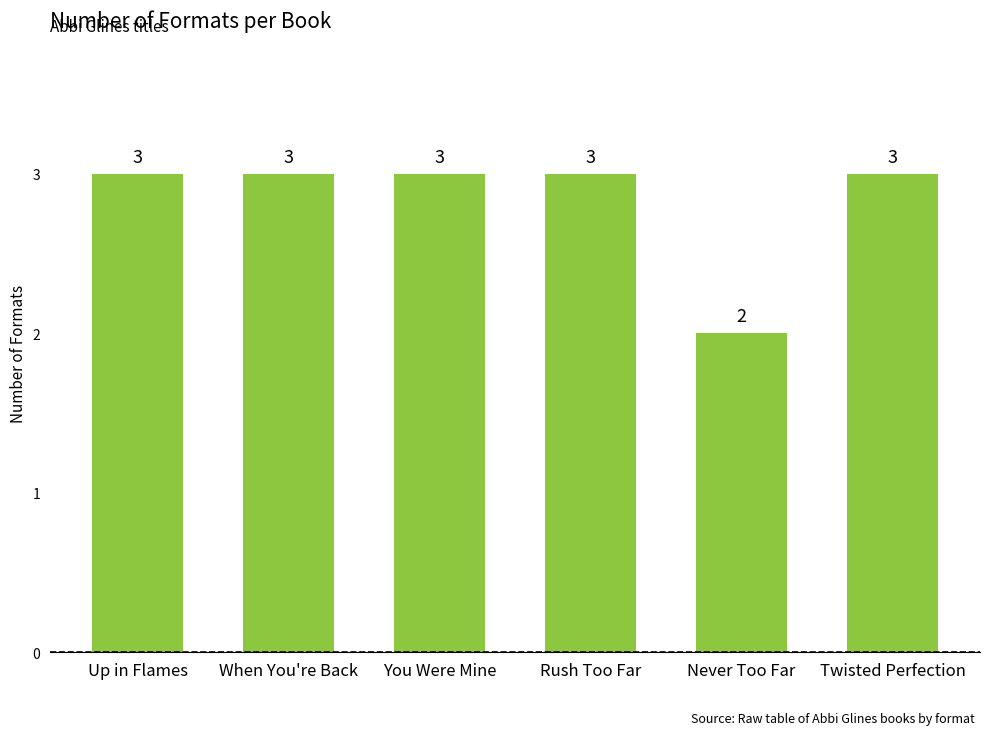

Are the bars grouped side by side (vs. stacked)?

No